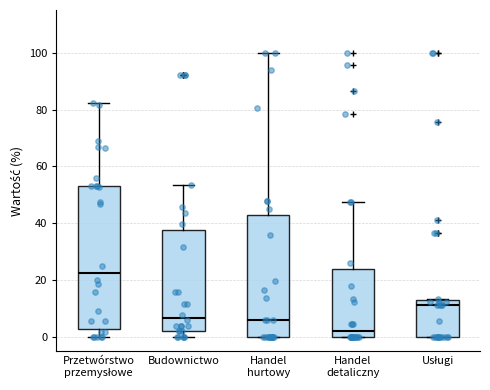

Which box is the tallest, from its lower edge to its upper edge?

Przetwórstwo przemysłowe